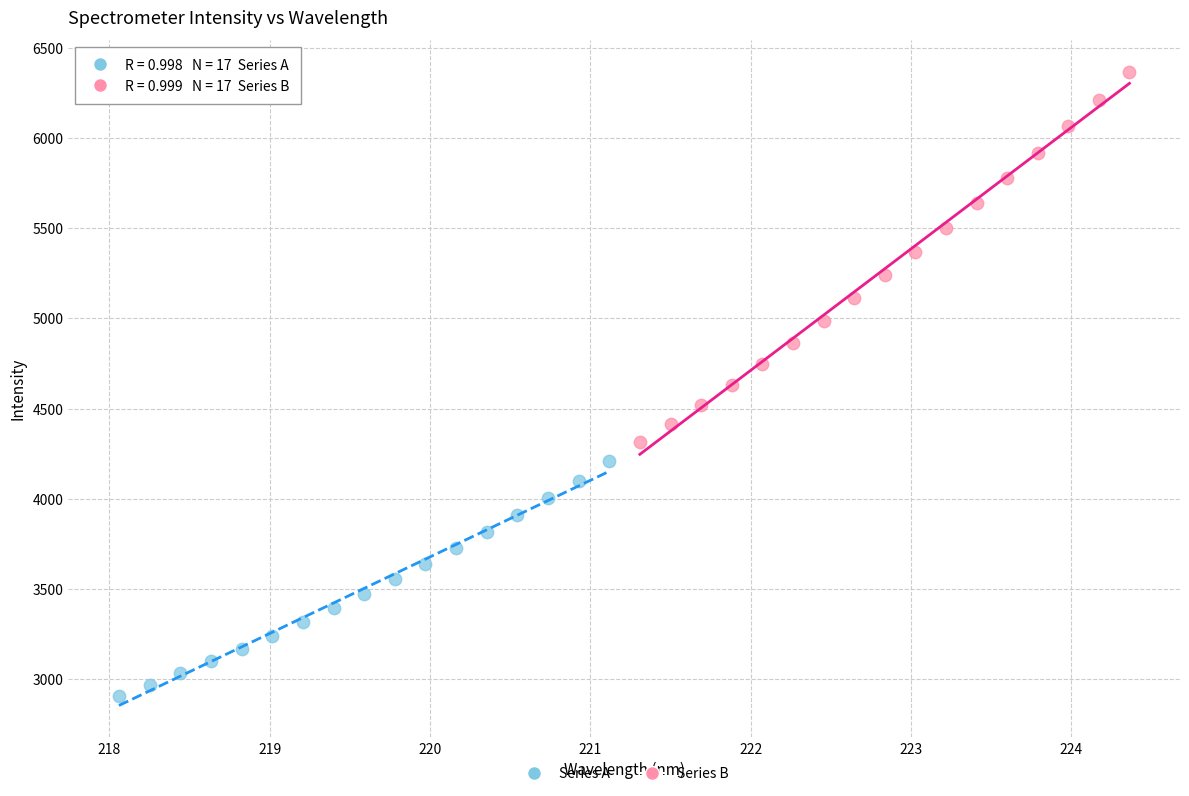

Which series has the largest Y range (max minus min)?

Series B